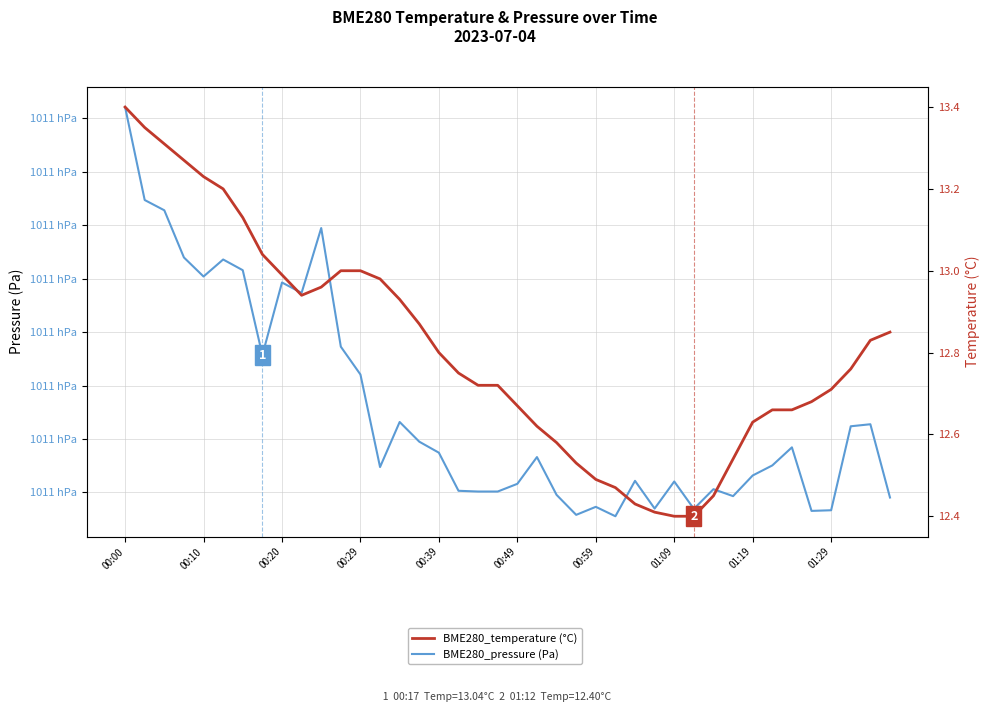

What is the highest value of the BME280_temperature (°C) series?

13.4